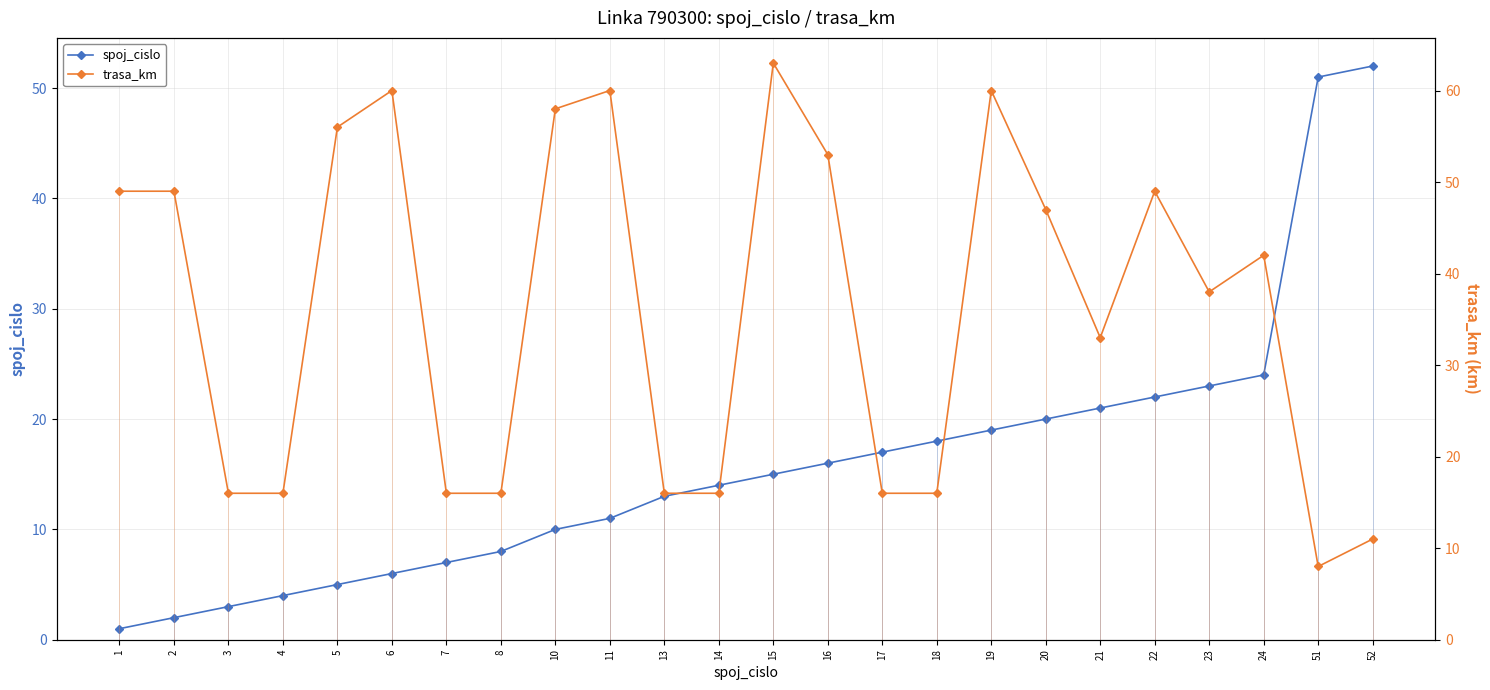

List the series in order of their peak value, lowest first.

spoj_cislo, trasa_km